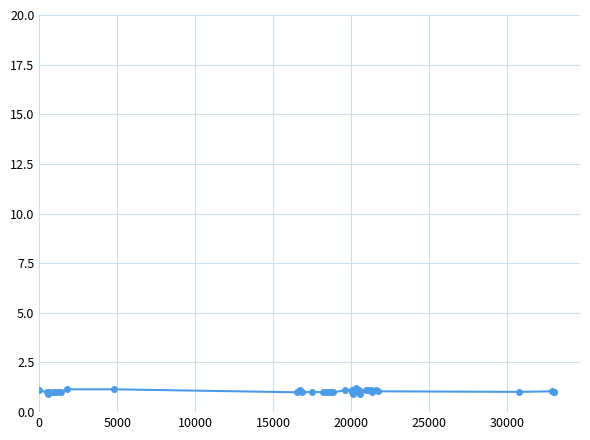

What is the value of the 36th point from the left?

1.1